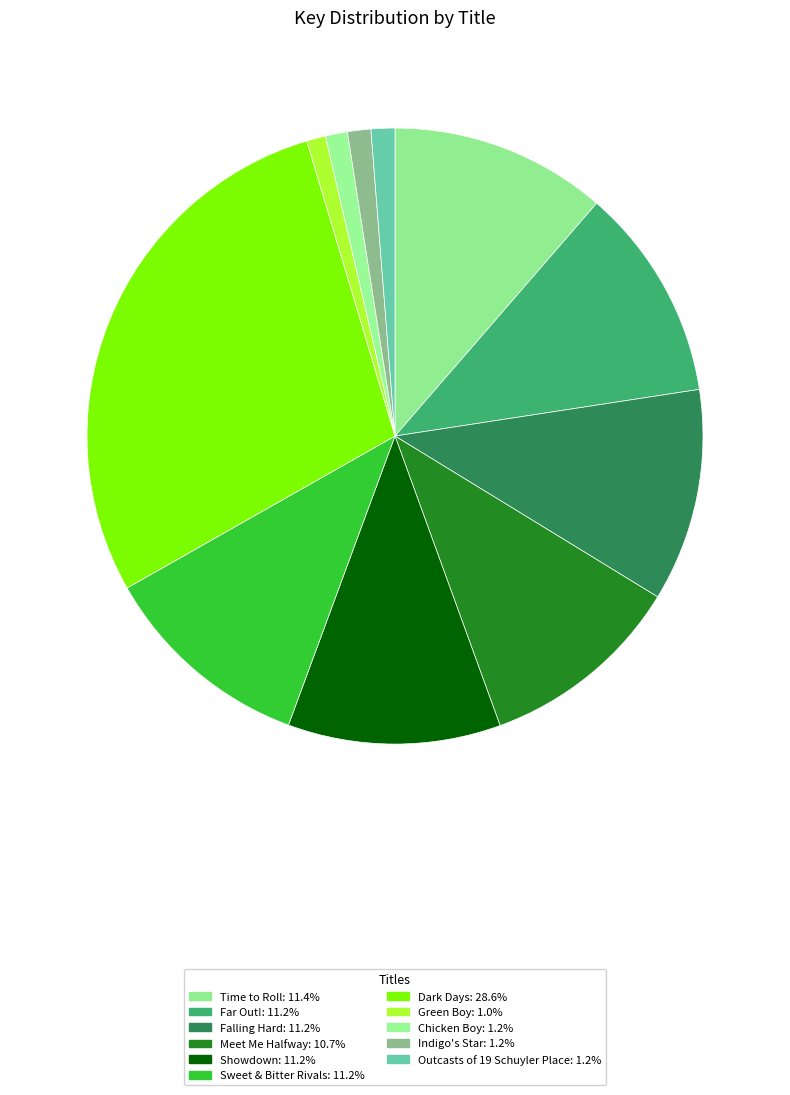

To the nearest percent, what portion does Dark Days represent?

29%